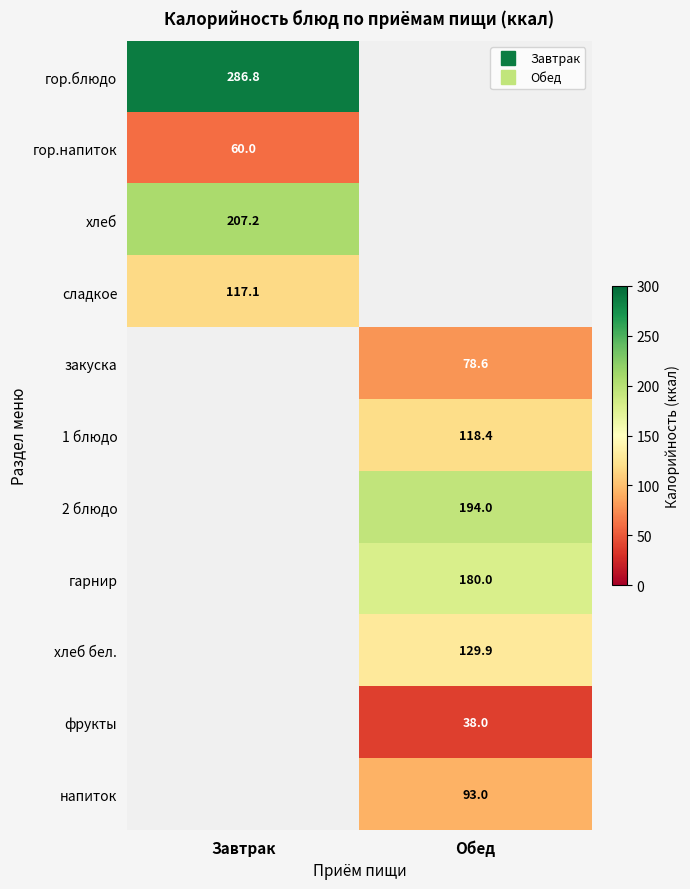

The гарнир series shows 180.0 at Обед. True or false?

True